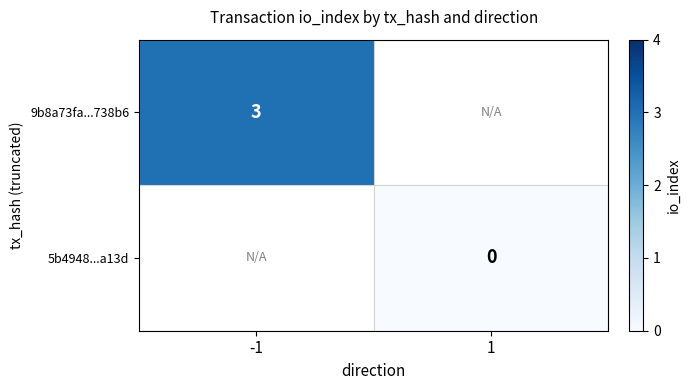

The 9b8a73fa...738b6 series shows 5 at -1. True or false?

False